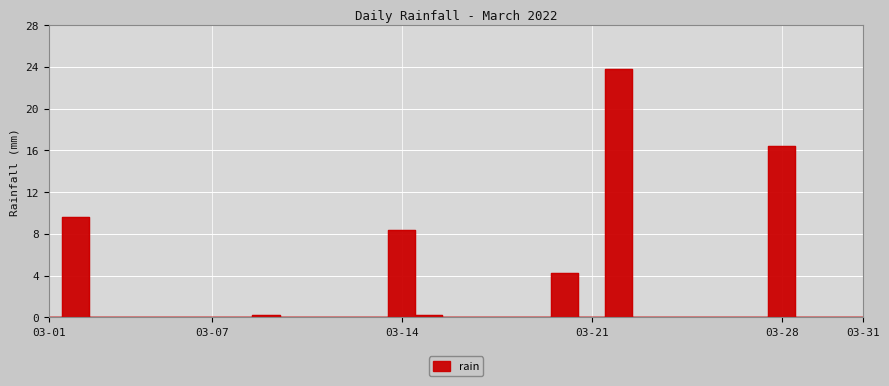

True or false: the data has more than 2 interior local peaks.

True